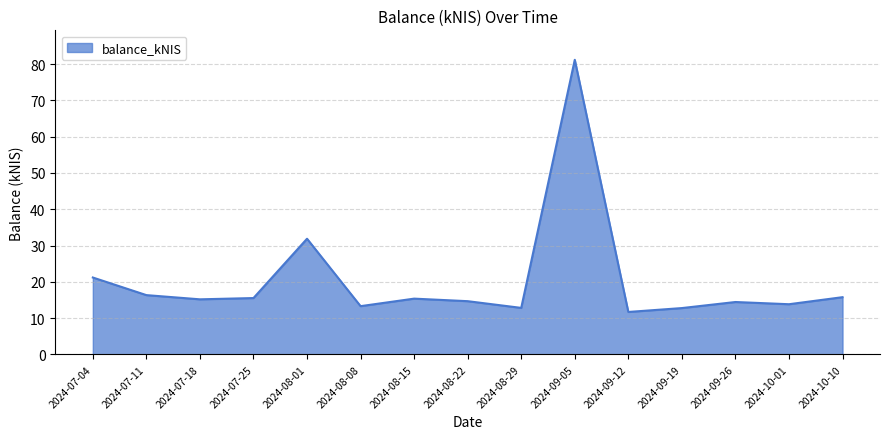

Where does the data first go above 15?

2024-07-04